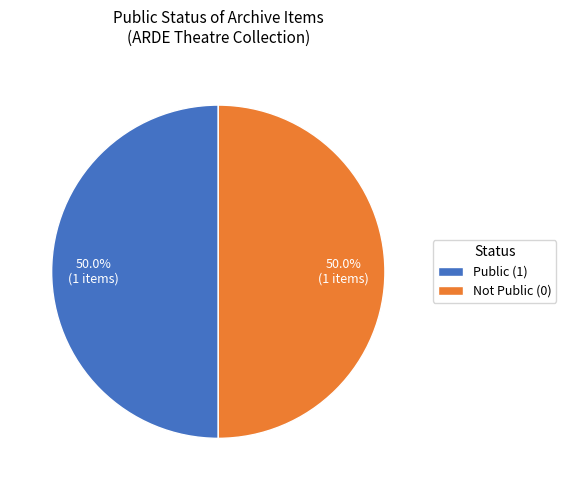

How many segments does this pie chart have?

2